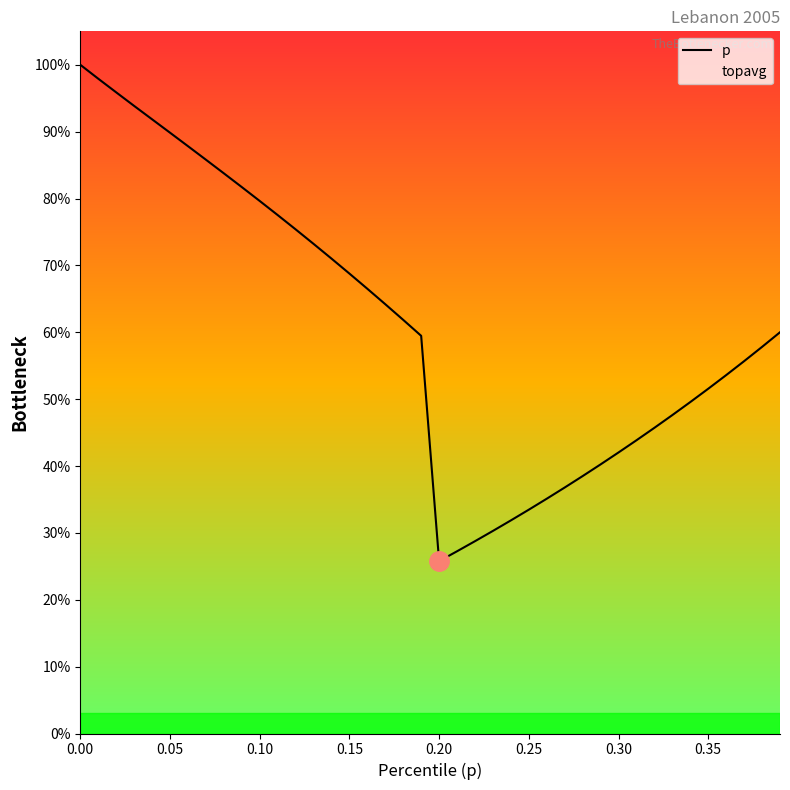

Is it true that the value at 16 is 0.2?

False